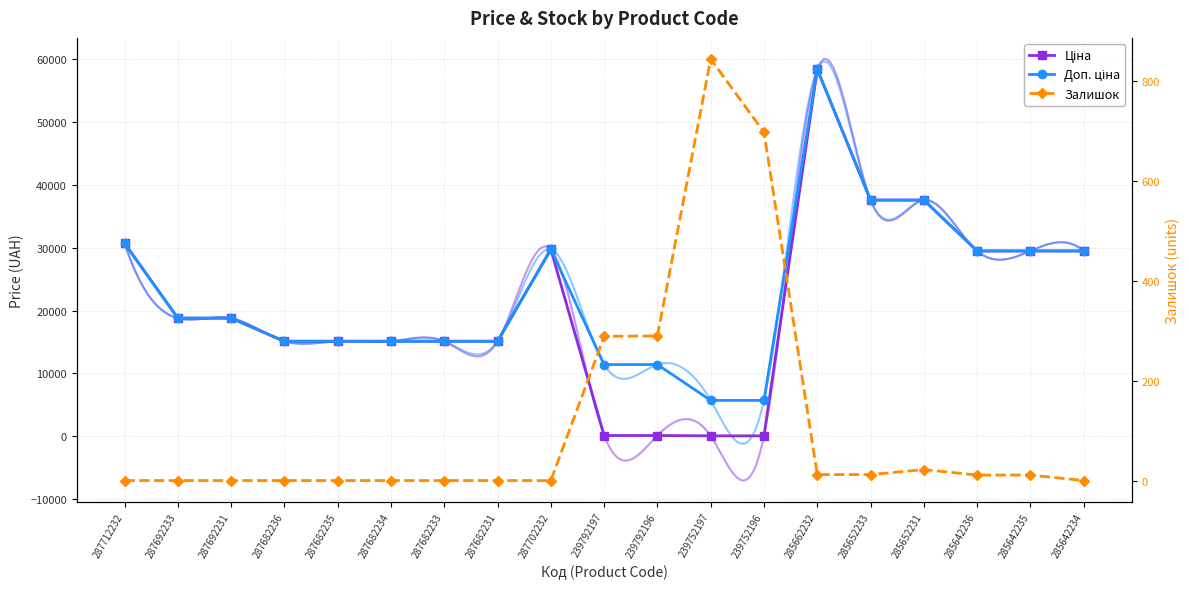

What is the label of the 5th point from the left?

287682235